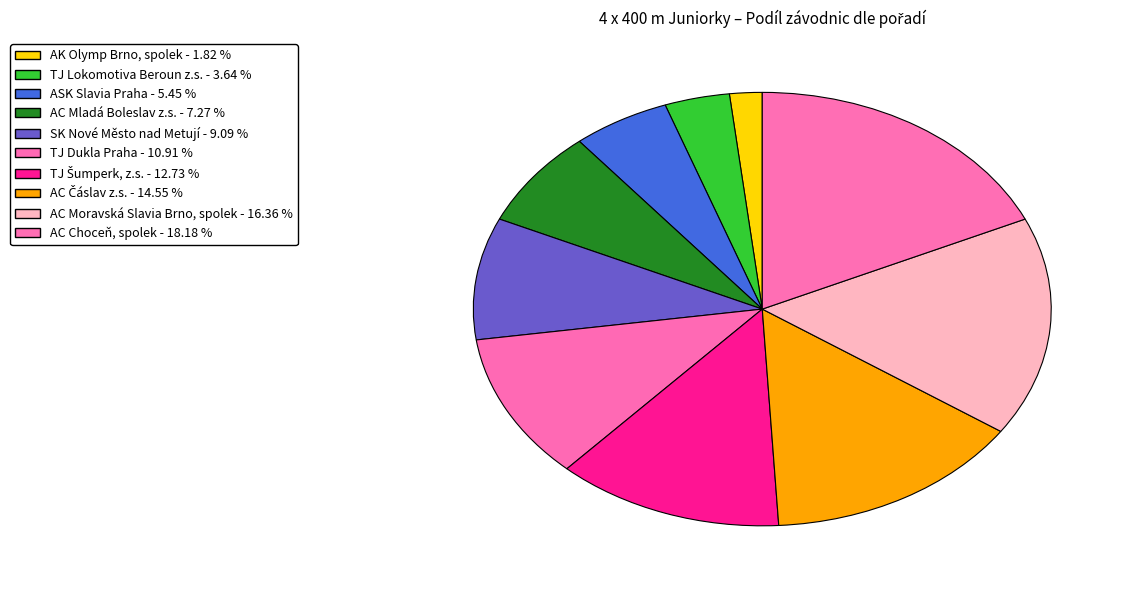

To the nearest percent, what percentage of the pie is TJ Šumperk, z.s.?

13%